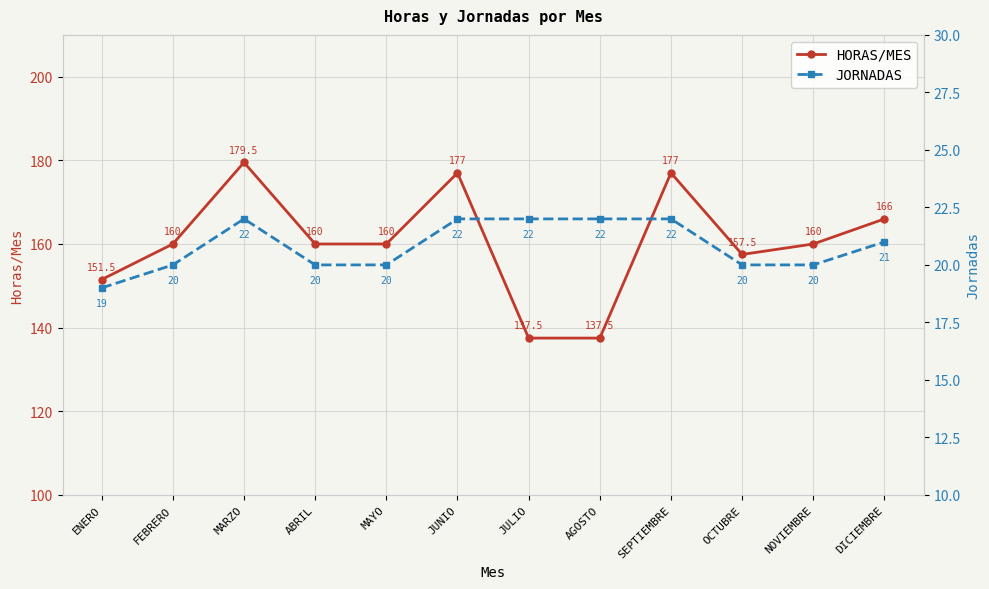

Between ENERO and MAYO, which series saw the biggest shift?

HORAS/MES